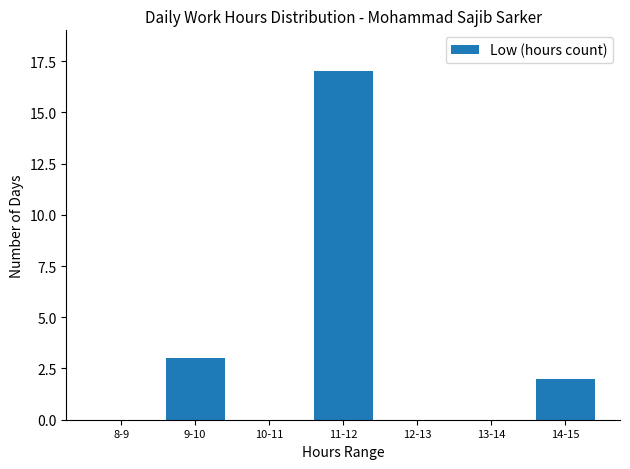

Count the number of data series in this chart.

1